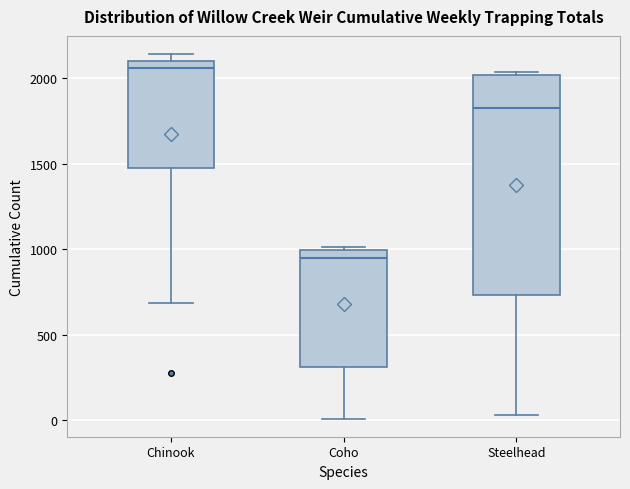

Comparing the boxes themselves (not the whiskers), which one is the tallest?

Steelhead